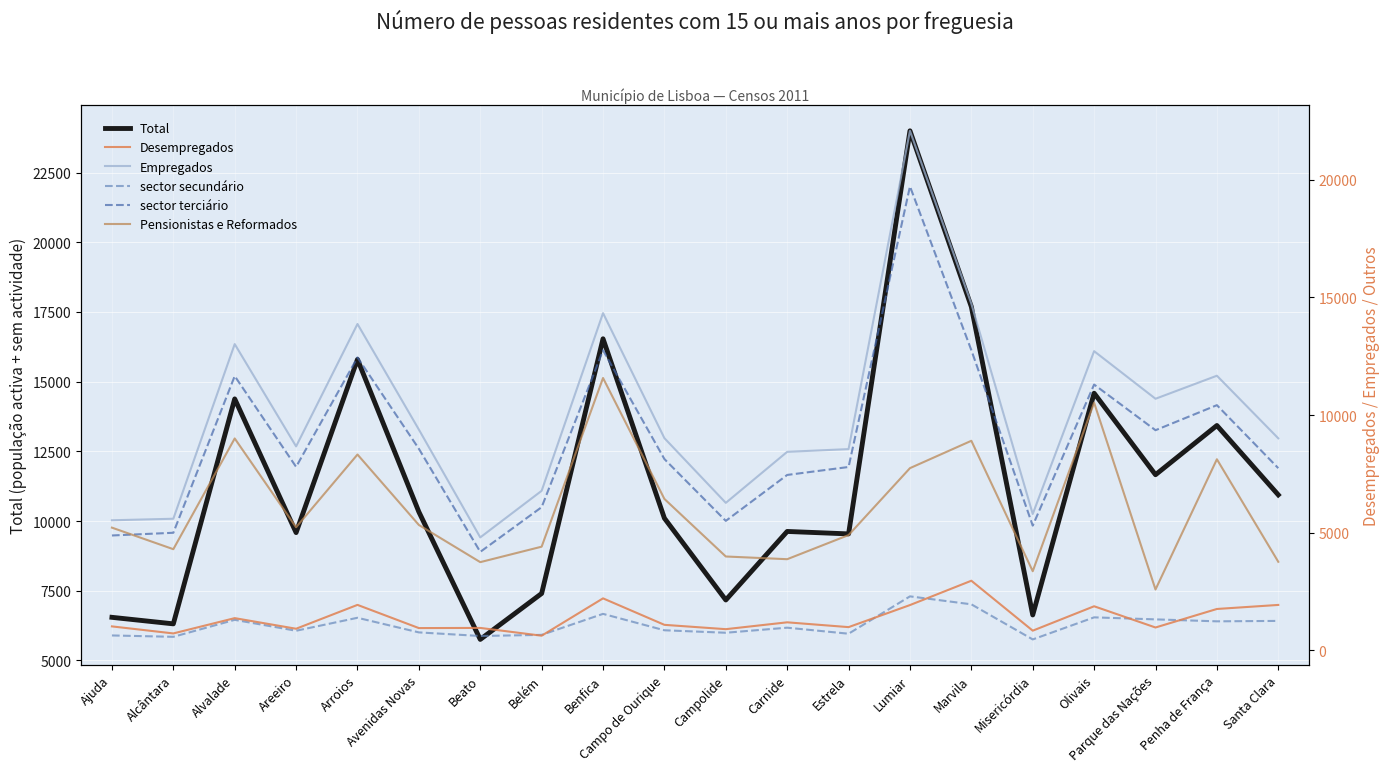

Which series has the widest spread of values?

Total